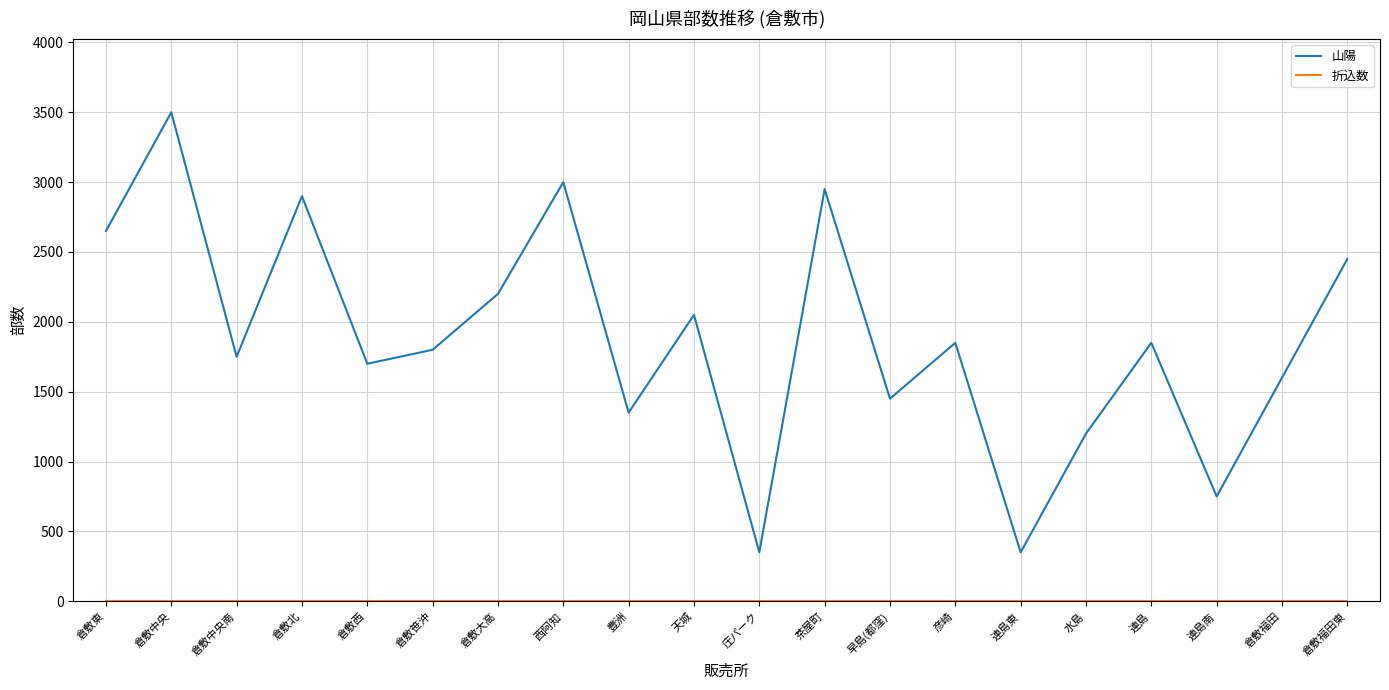

The value of 山陽 at 倉敷西 is 2553. True or false?

False